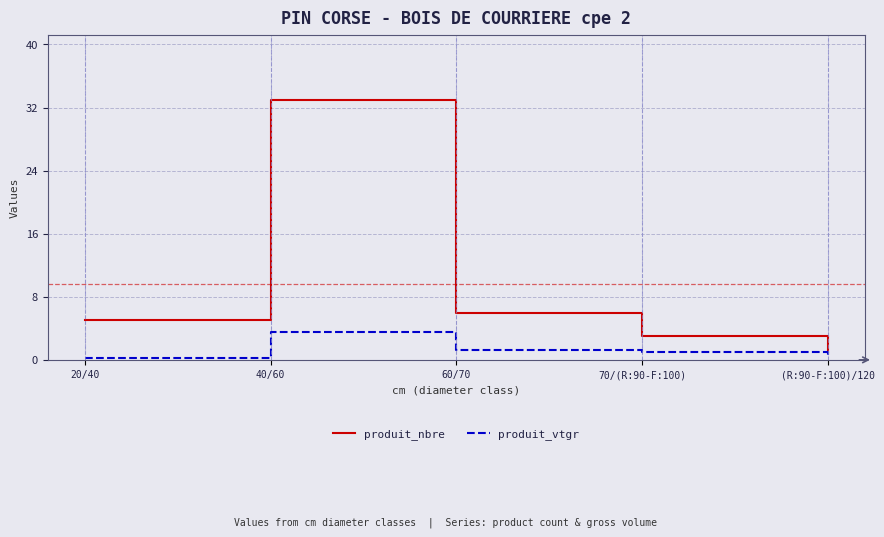

Is this an area chart (filled region under the line)?

No